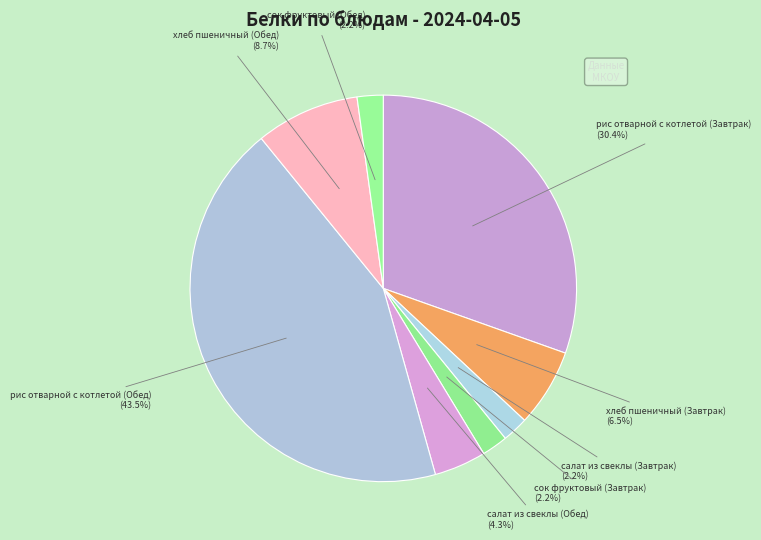

How many slices are in this pie chart?

8